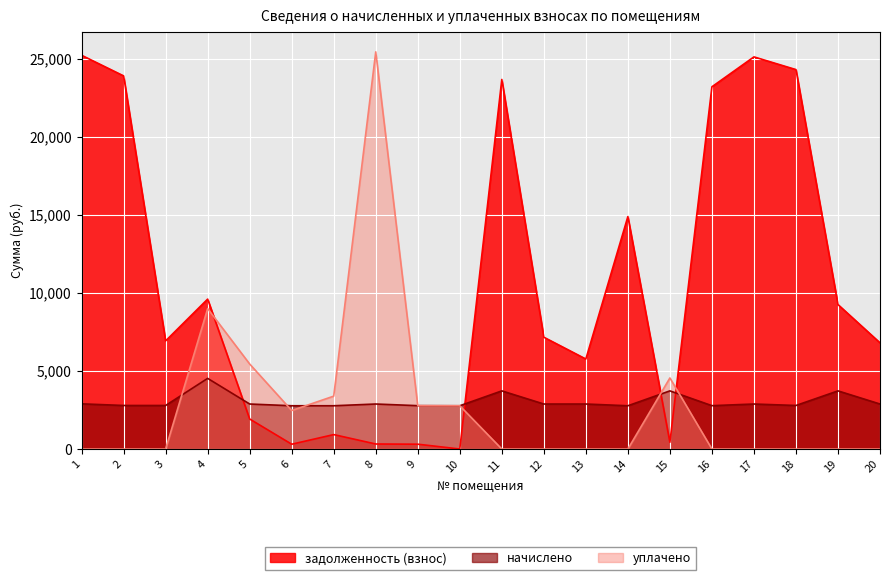

At which category does уплачено reach its first local valley?

6